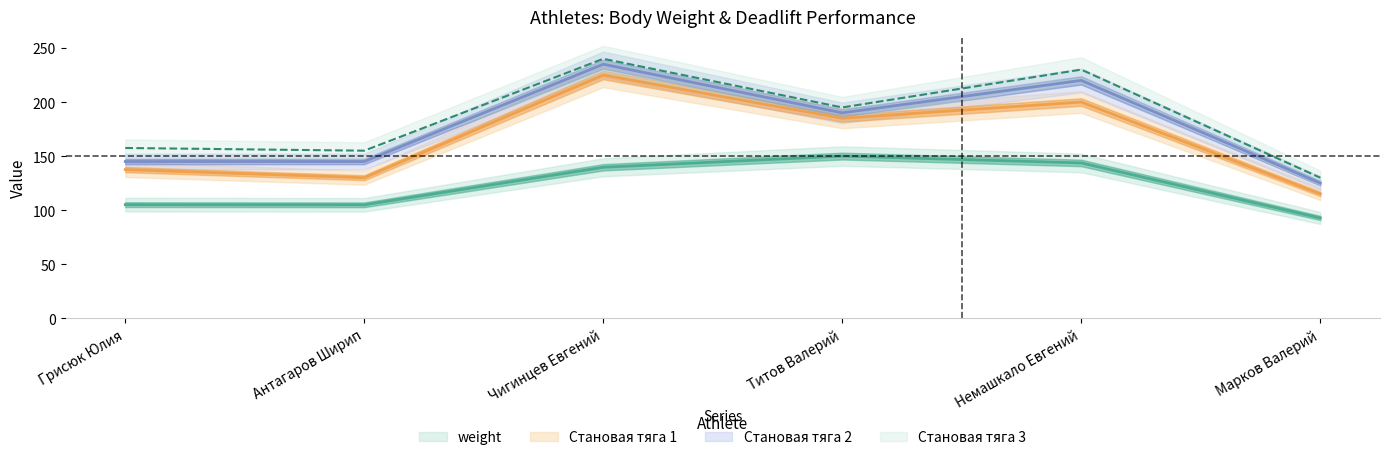

True or false: Становая тяга 2 and Становая тяга 3 intersect in this chart.

False